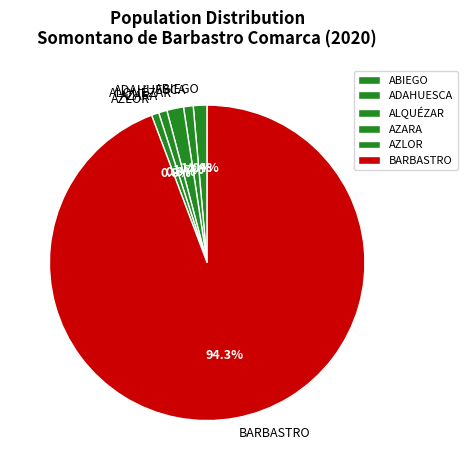

The AZLOR slice represents 11% of the pie. True or false?

False